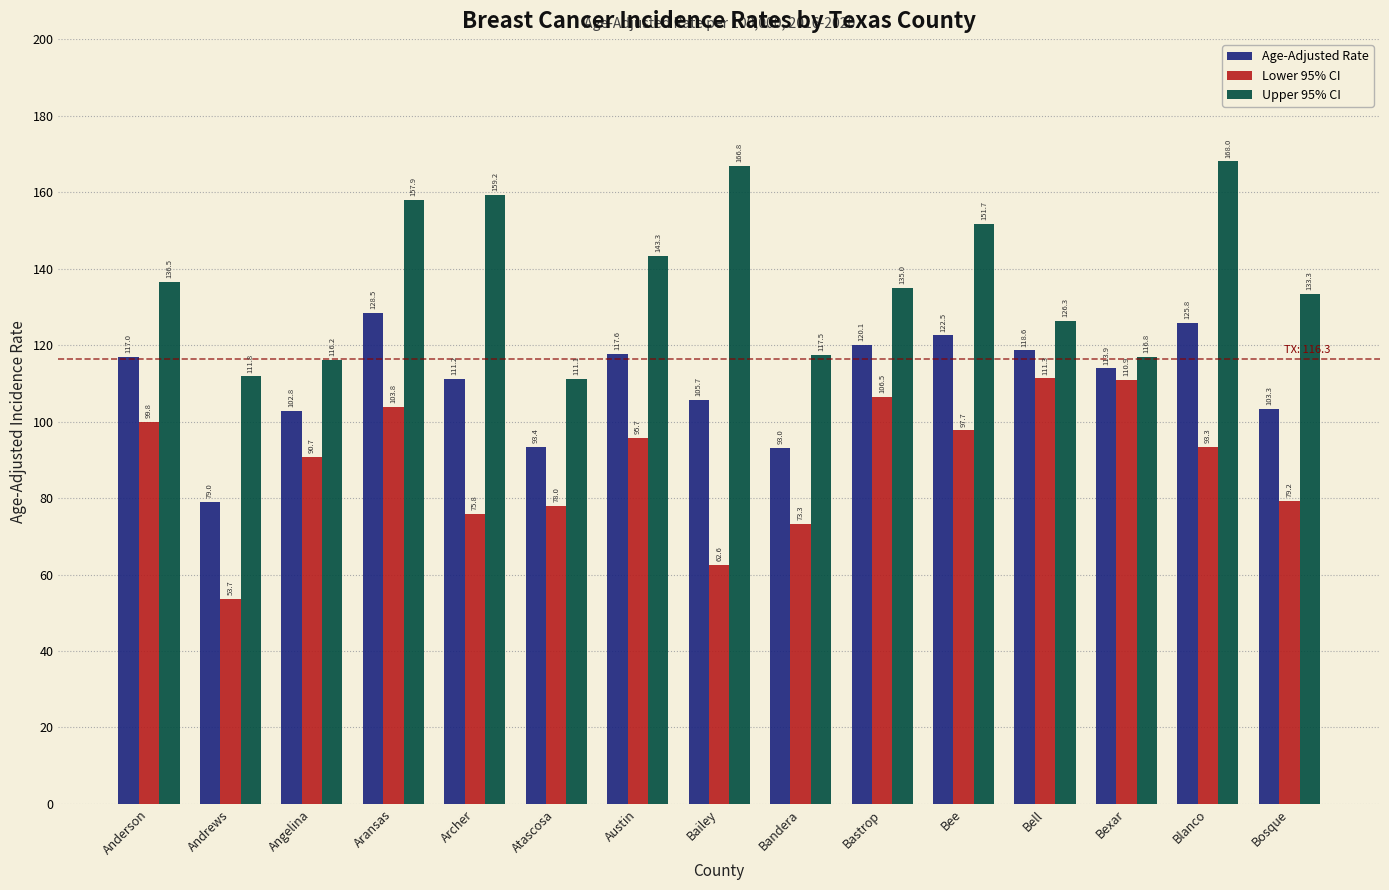

What is the label of the 5th bar from the right?

Bee